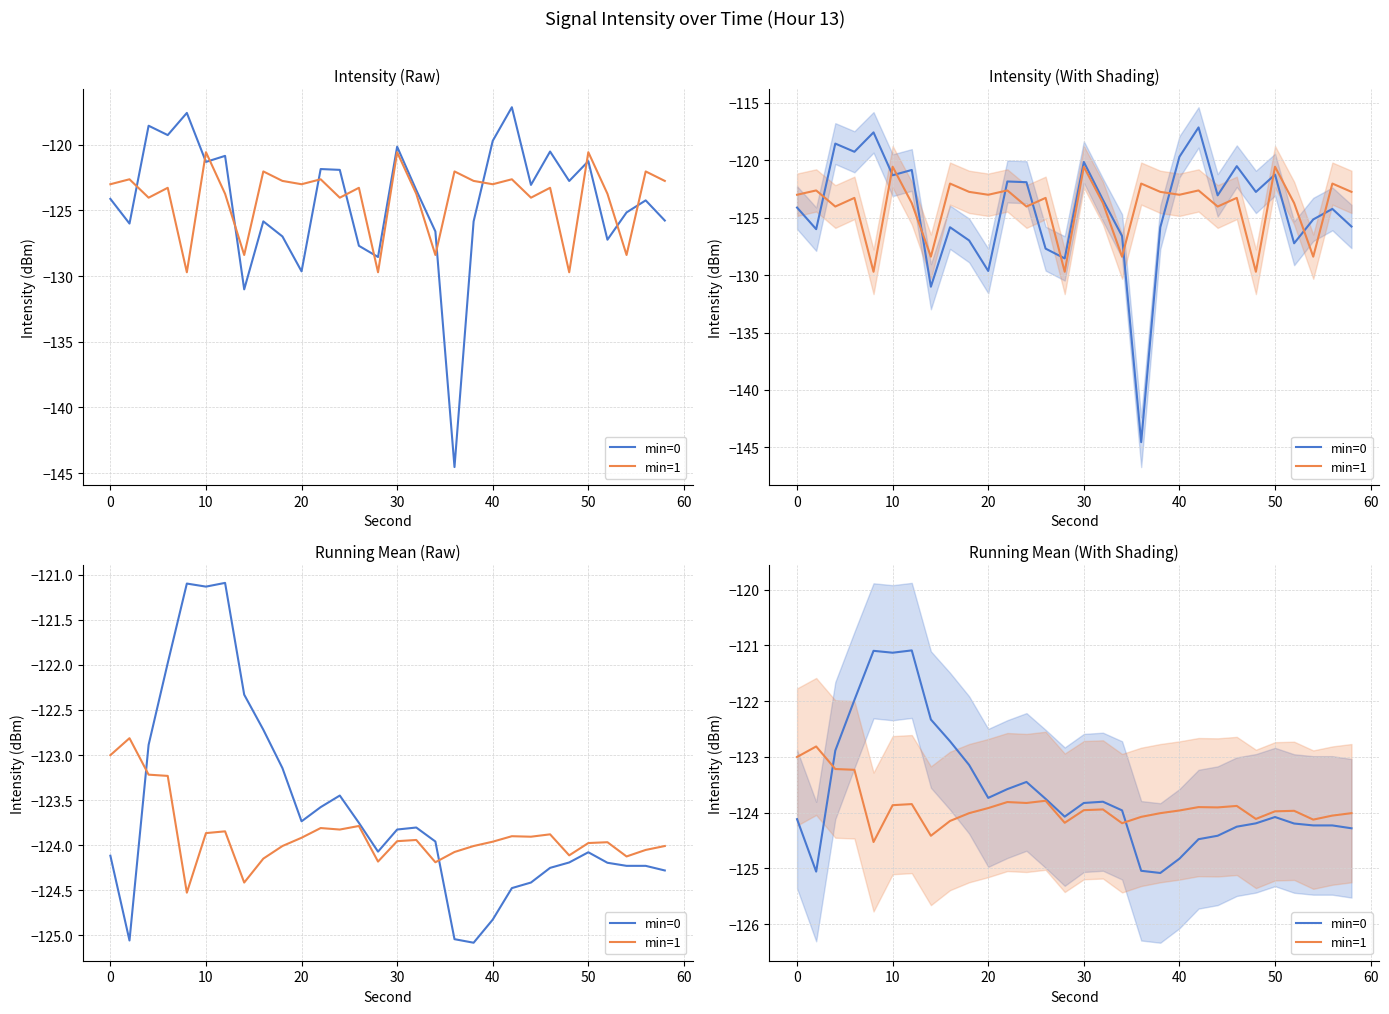

What is the spread (max minus min) of values at 23?

0.4